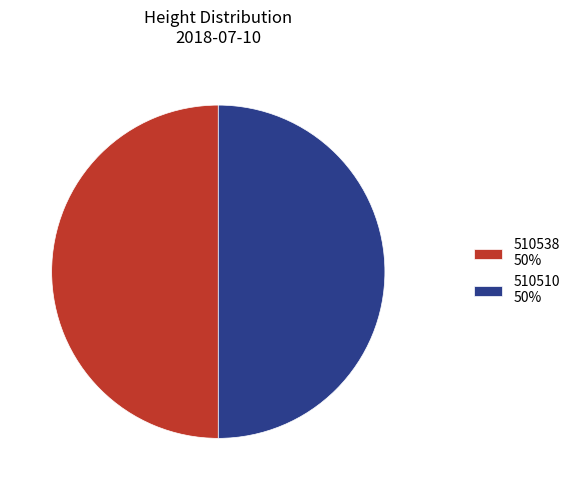

Is the sum of 510510 50% and 510538 50% greater than half?

Yes